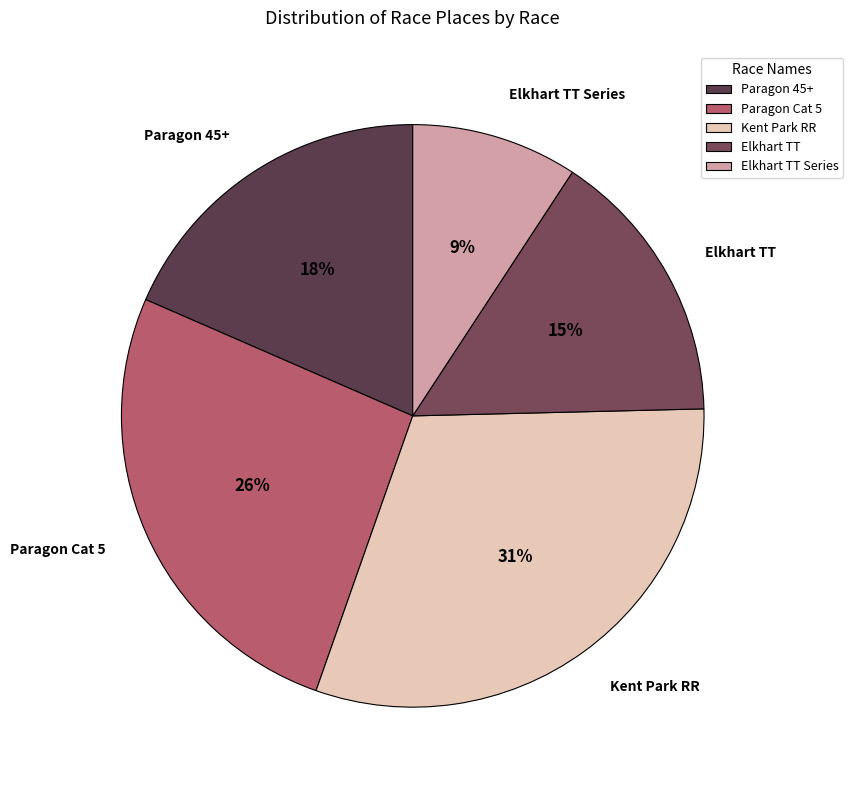

To the nearest percent, what is the difference between the largest and smallest slice percentages?

22%